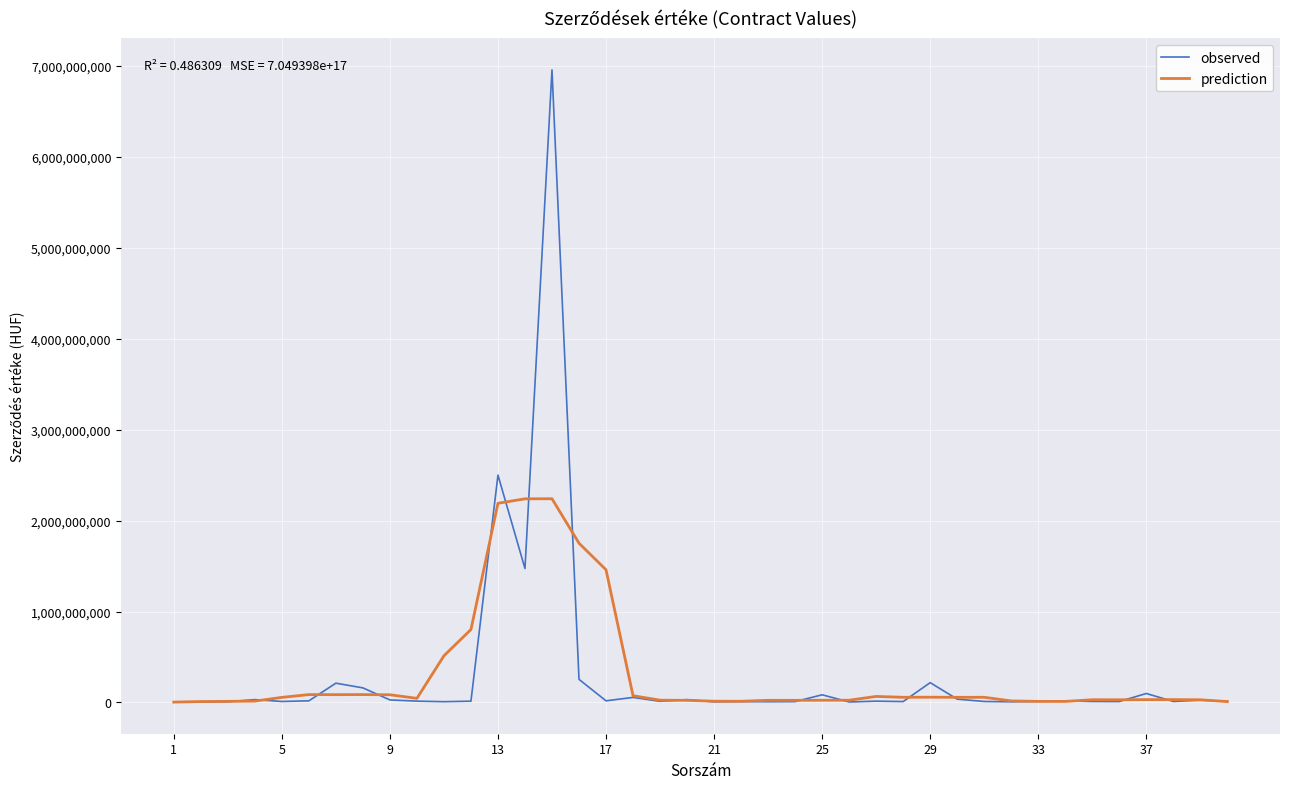

What is the greatest value displayed?

6956484356.0